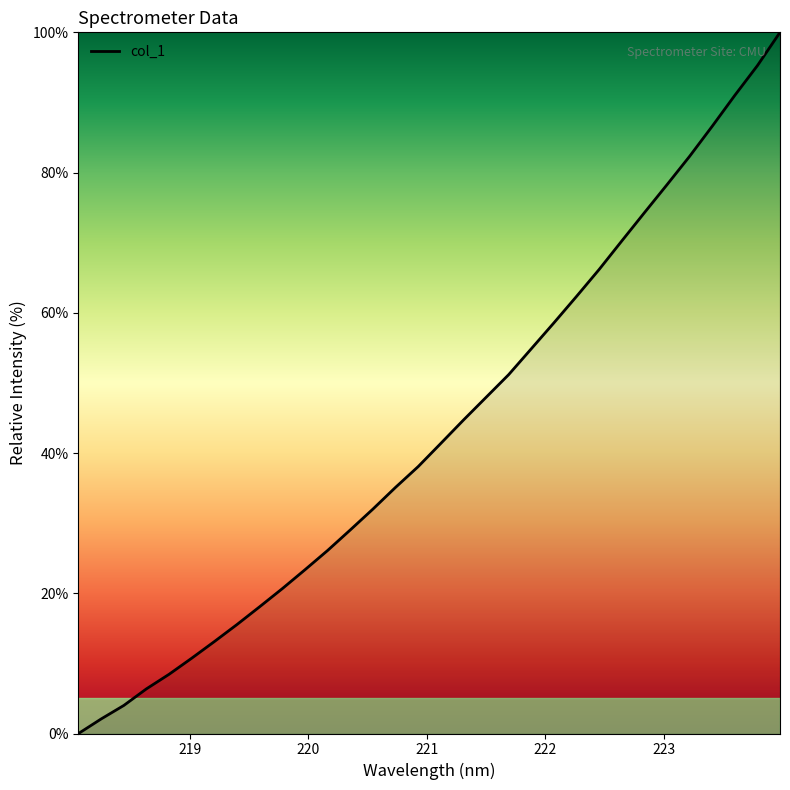

What is the greatest value displayed?

100.0